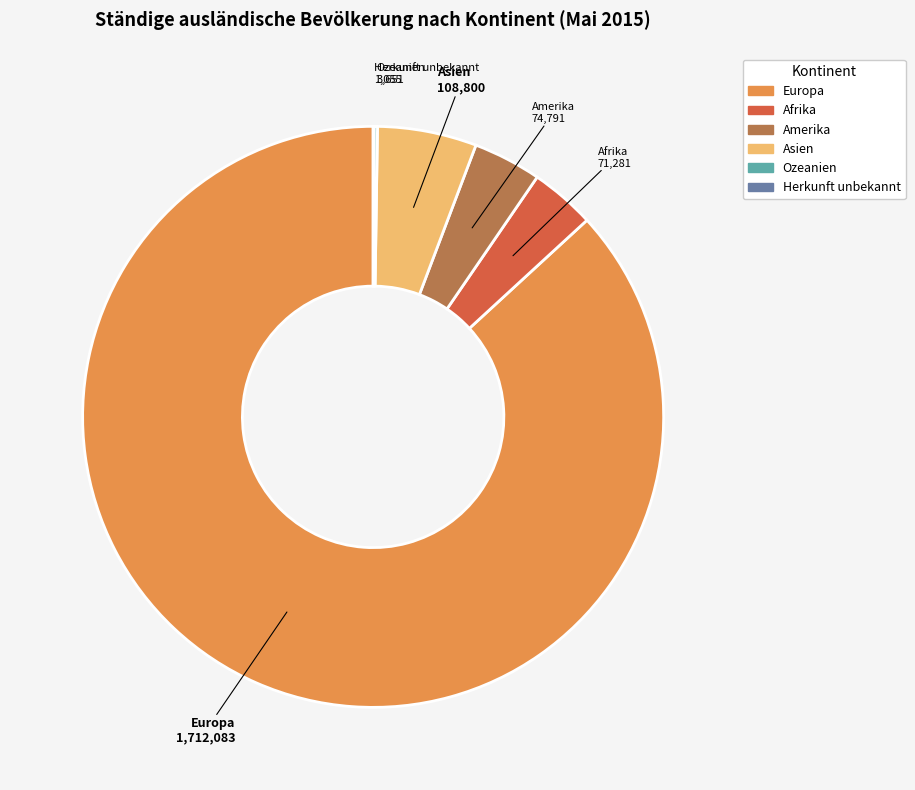

Does Europa represent more than half of the total?

Yes